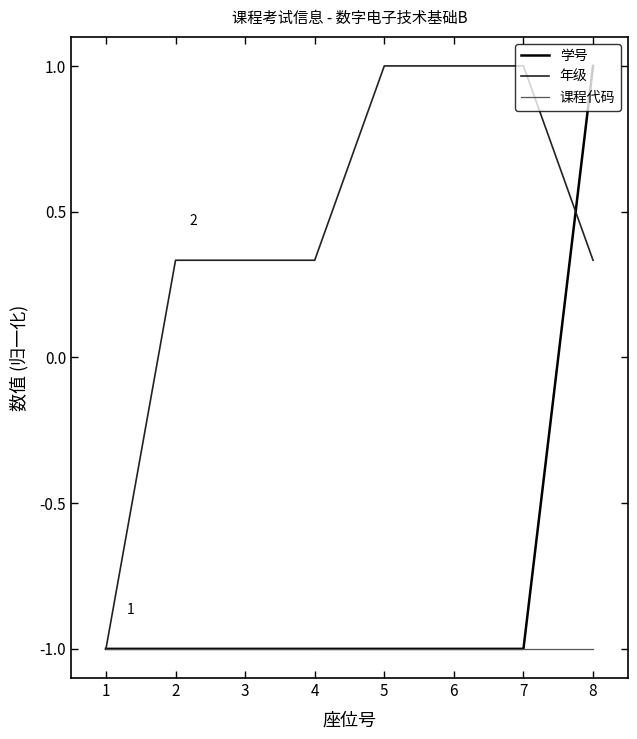

How many negative values does the 年级 series have?

1